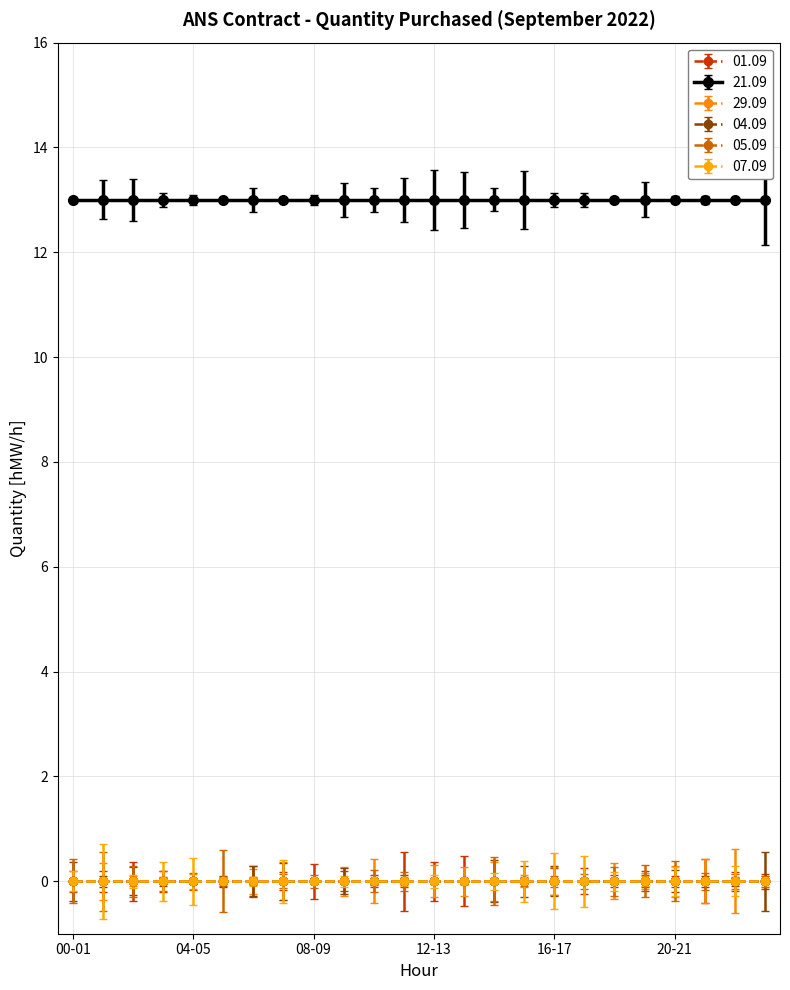

How many lines are shown in the chart?

6